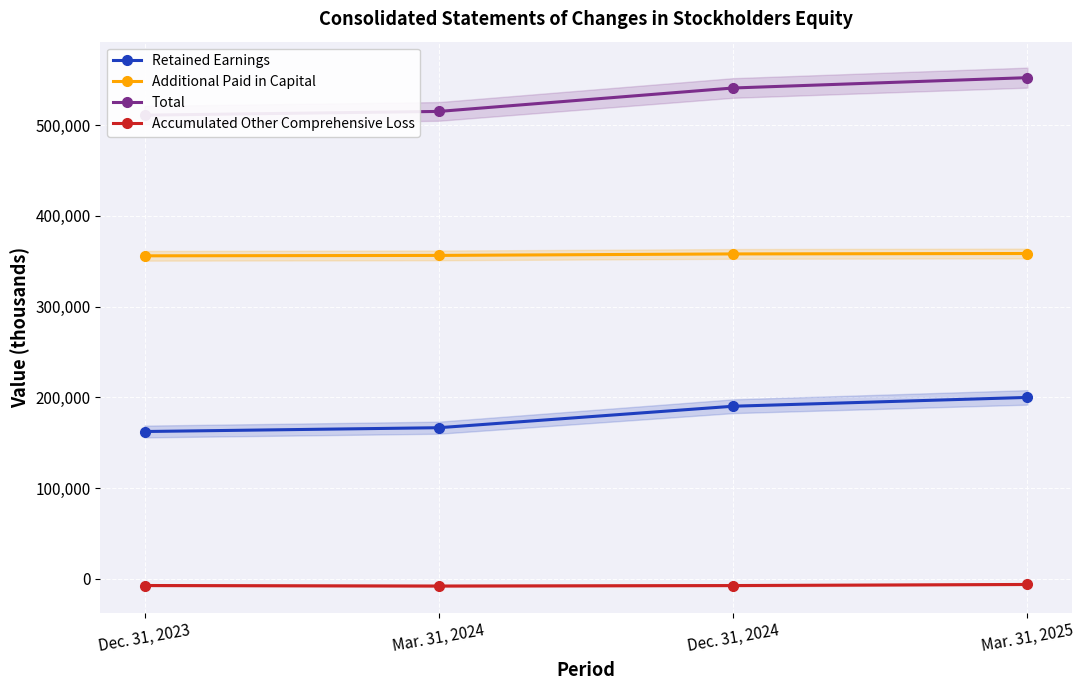

Reading left to right, extract all data points from this chart.

Retained Earnings: 162290	166490	190166	199898
Additional Paid in Capital: 356007	356464	358112	358572
Total: 511135	515228	541066	552470
Accumulated Other Comprehensive Loss: -7494	-8058	-7545	-6333